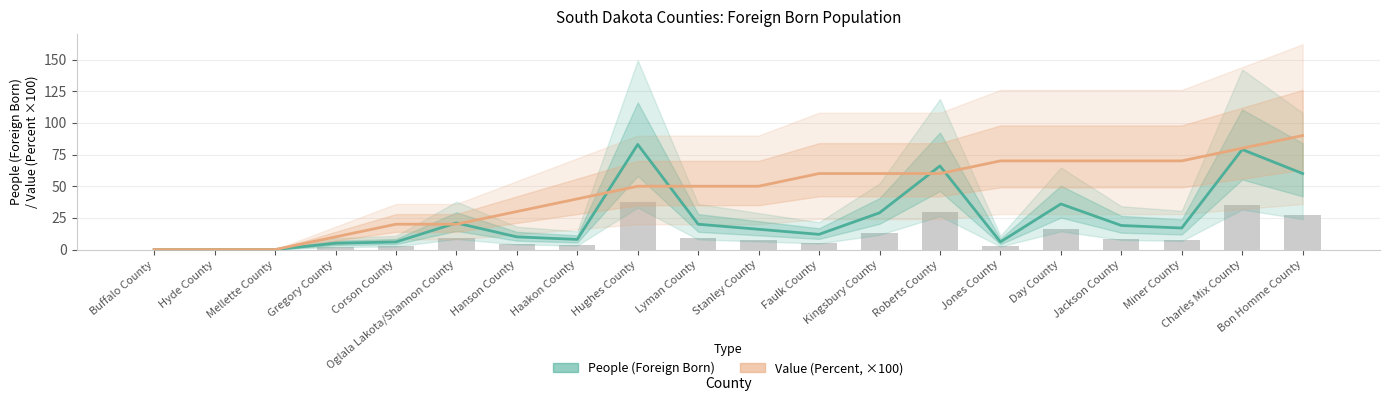

What is the label of the 18th bar from the right?

Mellette County